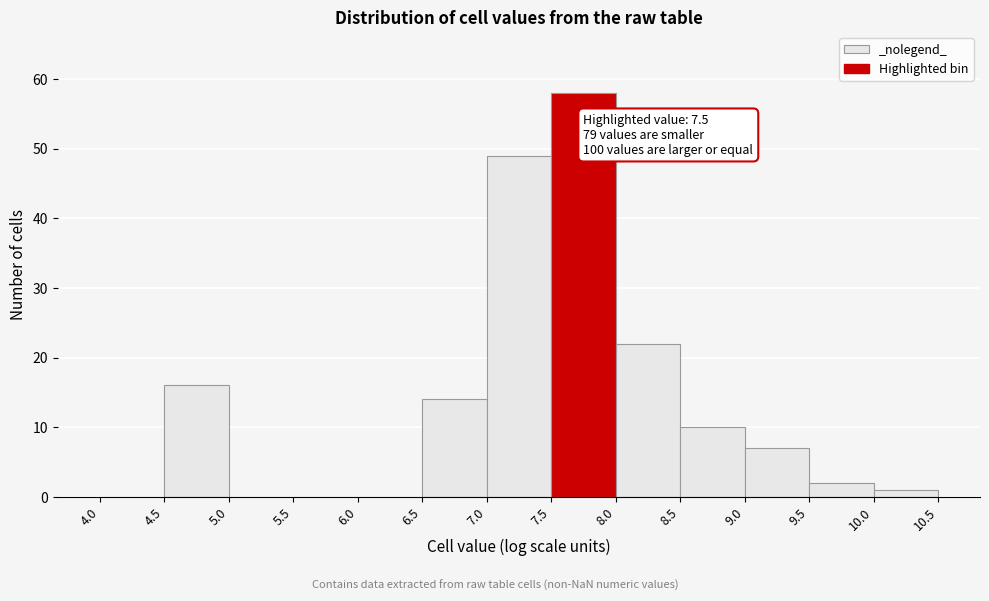

Over which range of the x-axis is the bar tallest?

7.5 to 8.0